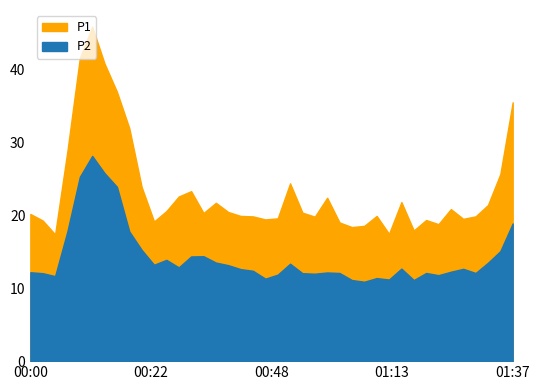

Between 00:29 and 01:27, which series saw the biggest shift?

P1